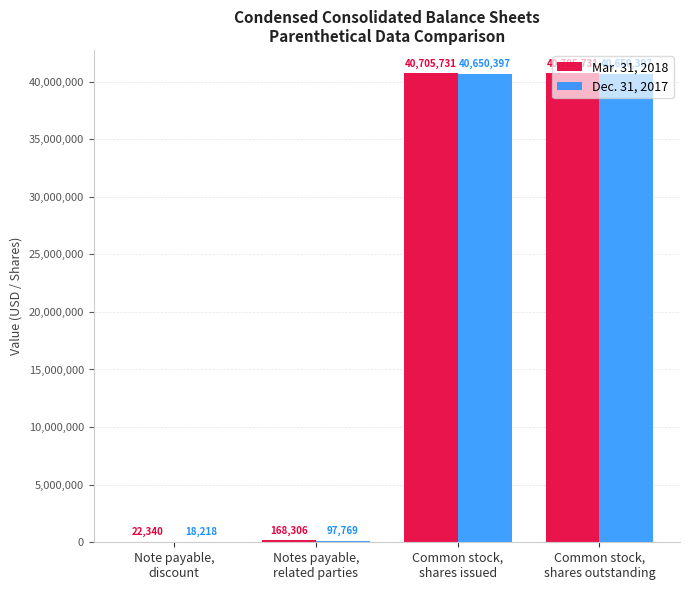

Which series has the largest total across all categories?

Mar. 31, 2018